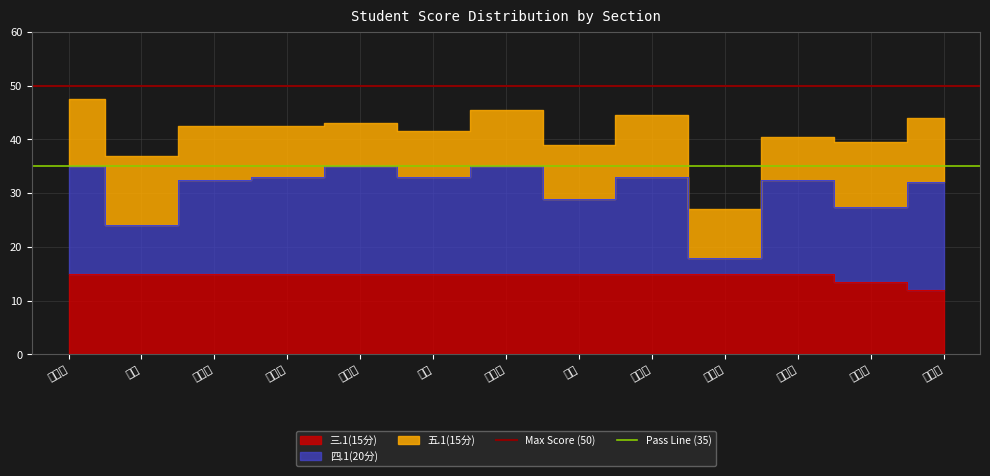

The value of Pass Line (35) at 董洁 is 61. True or false?

False